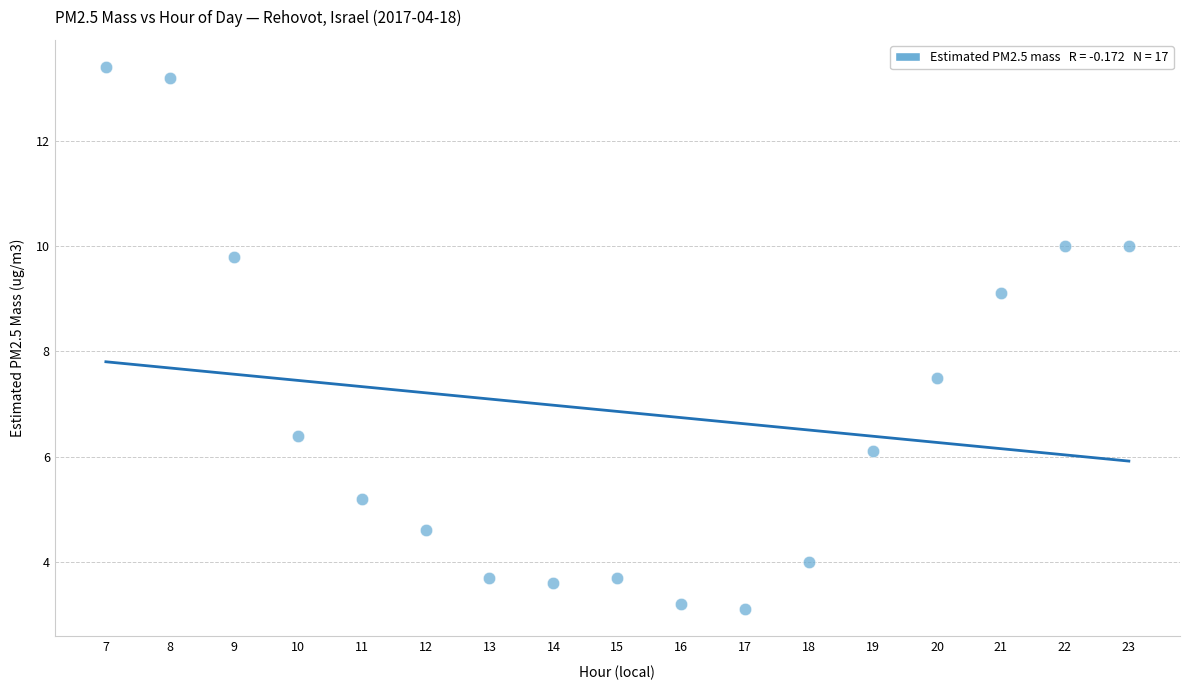

What Y value in the scatter plot is closest to 8?

7.5